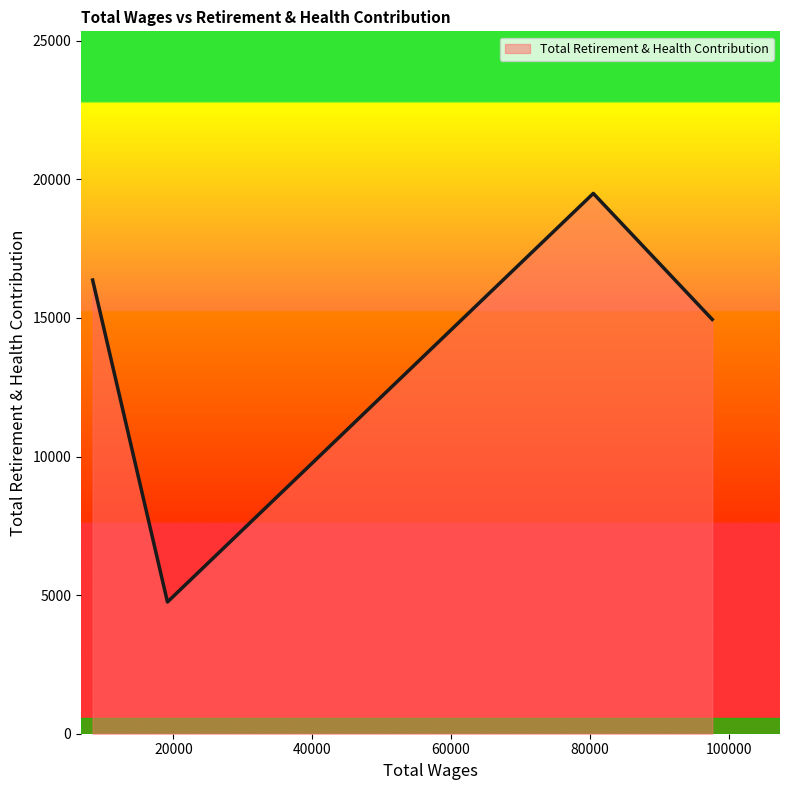

What is the smallest value displayed?

4752